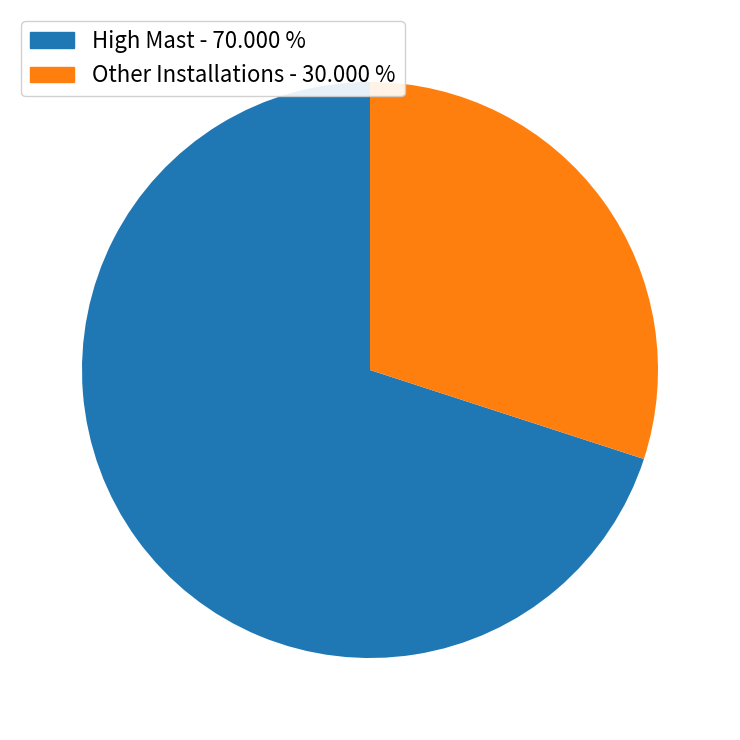

Does any single category account for the majority?

Yes